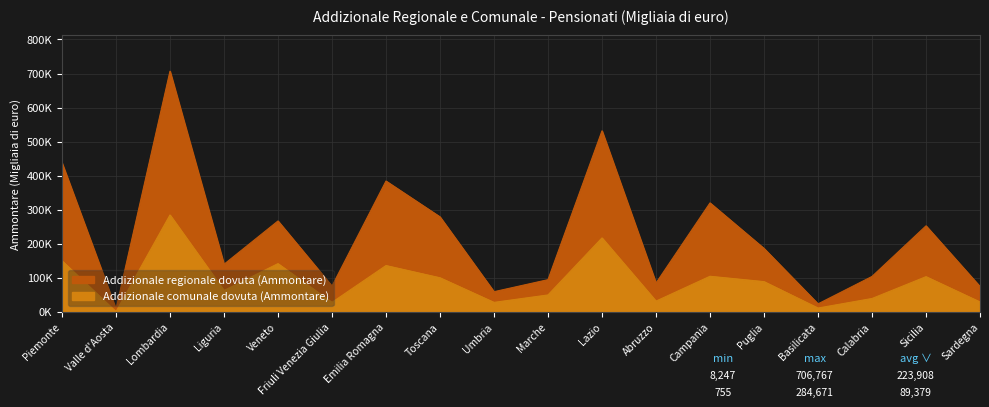

How many interior local peaks does the Addizionale comunale dovuta (Ammontare) series have?

6